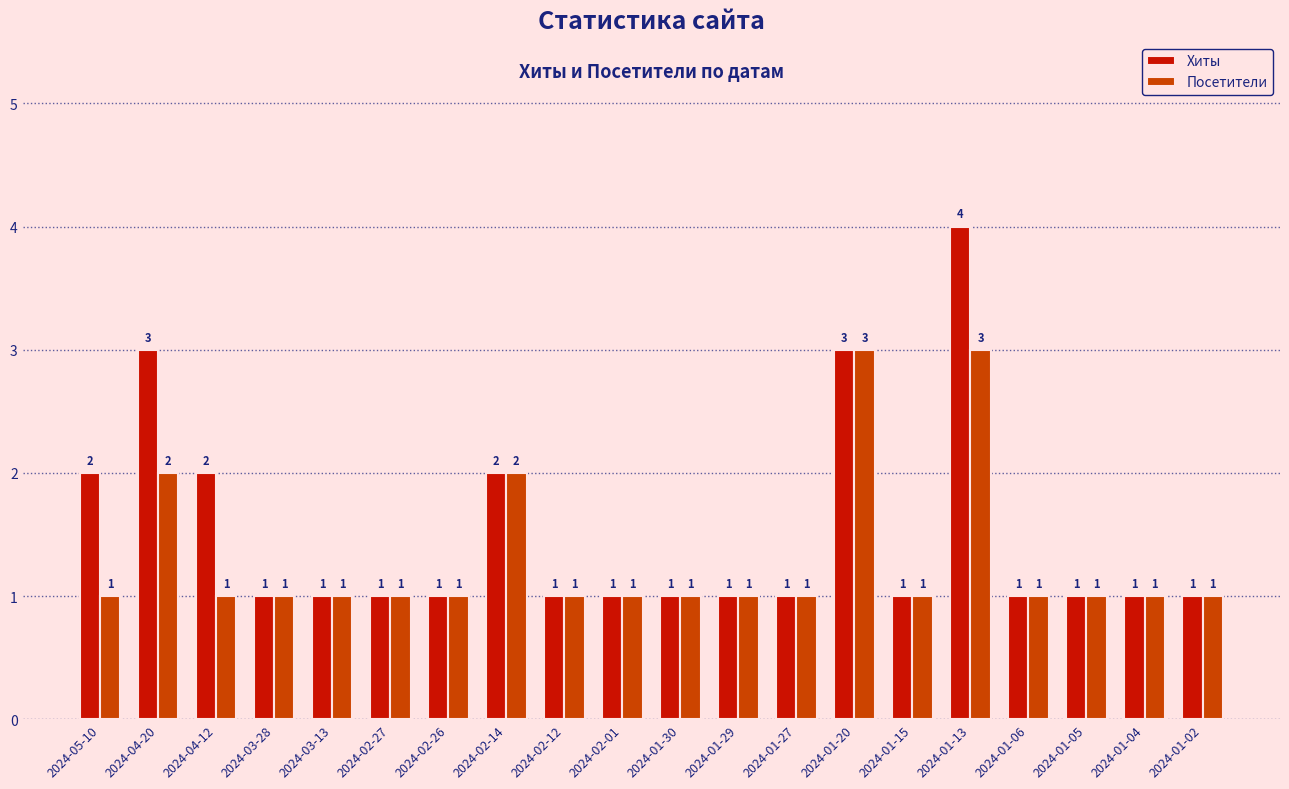

What is the label of the 3rd bar from the right?

2024-01-05